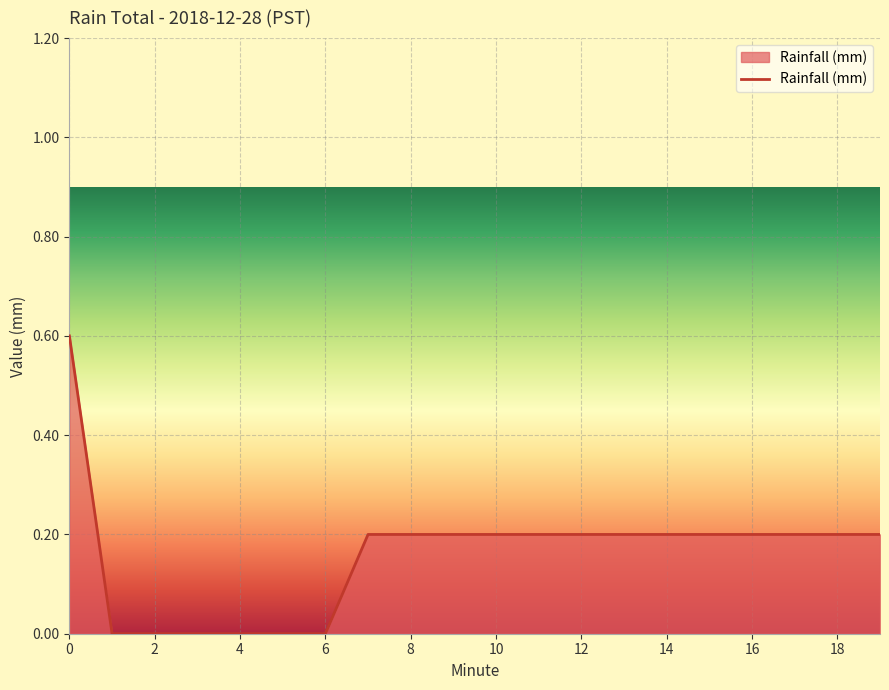

What is the difference between the maximum and minimum values?

0.6